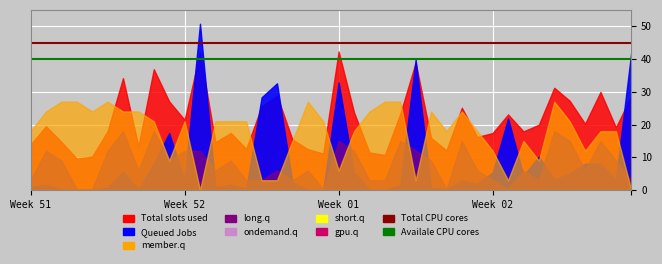

Read the Availale CPU cores value at Week 51.

40